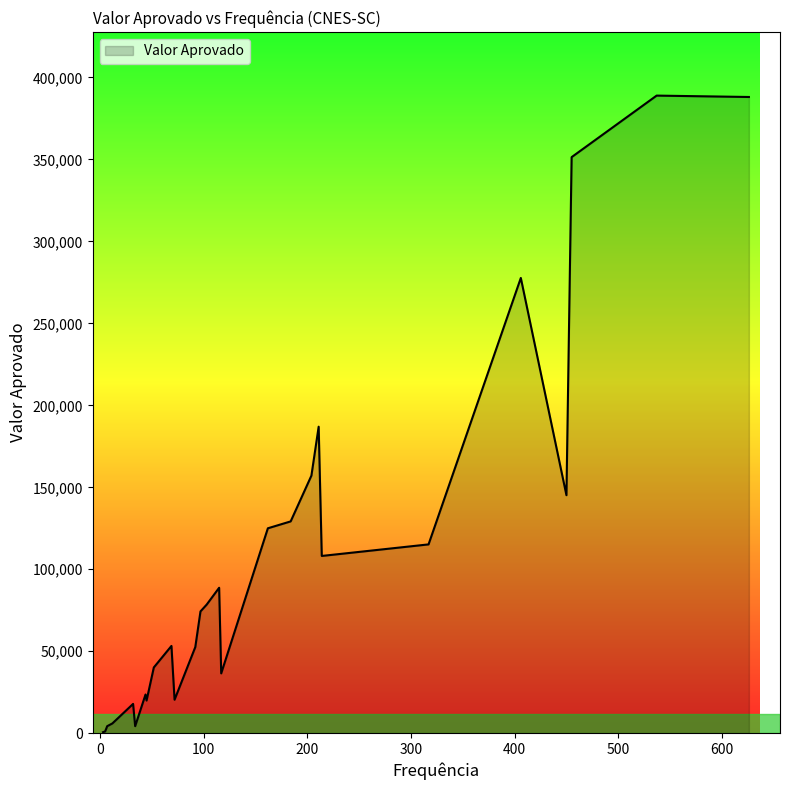

What is the maximum value shown in the chart?

388925.6